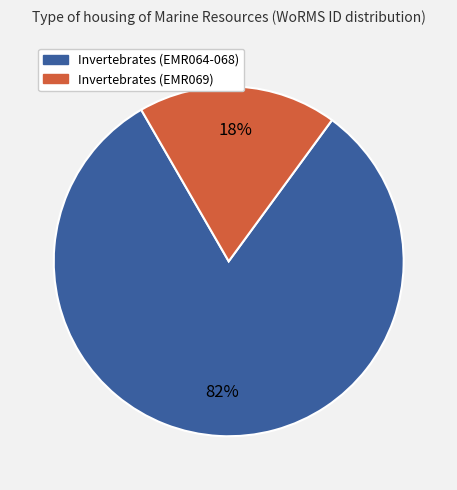

Is the sum of Invertebrates (EMR064-068) and Invertebrates (EMR069) greater than half?

Yes